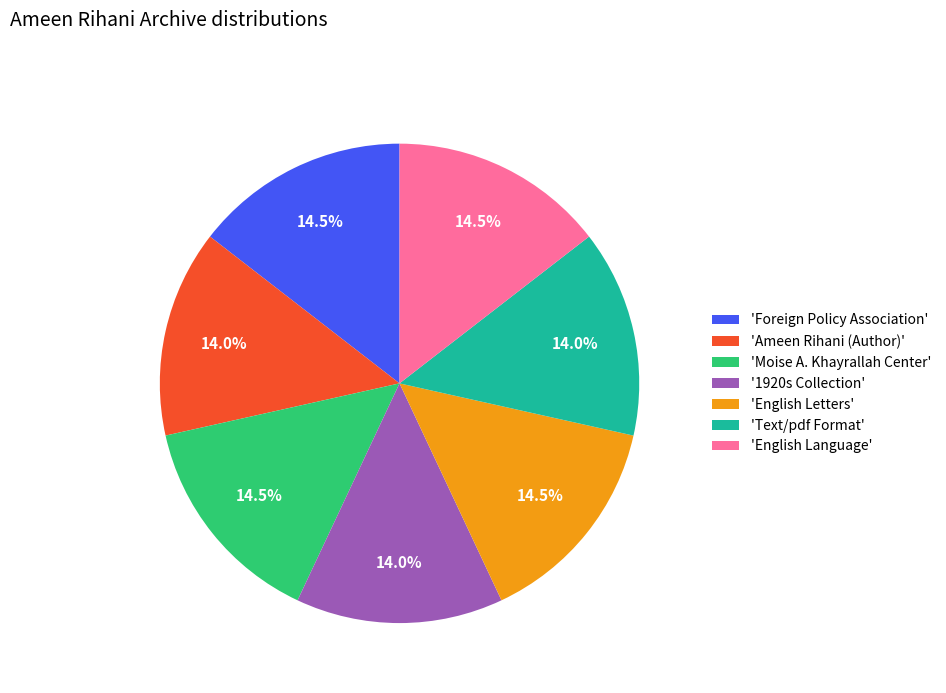

What is the ratio of the value at 'Text/pdf Format' to the value at '1920s Collection'?

1.0